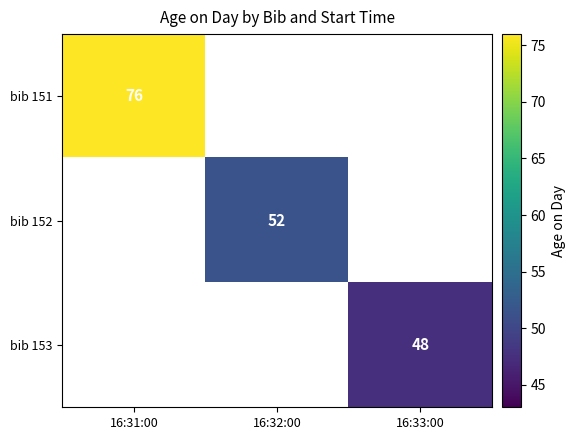

True or false: bib 152 has a value of 74.7 at 16:32:00.

False